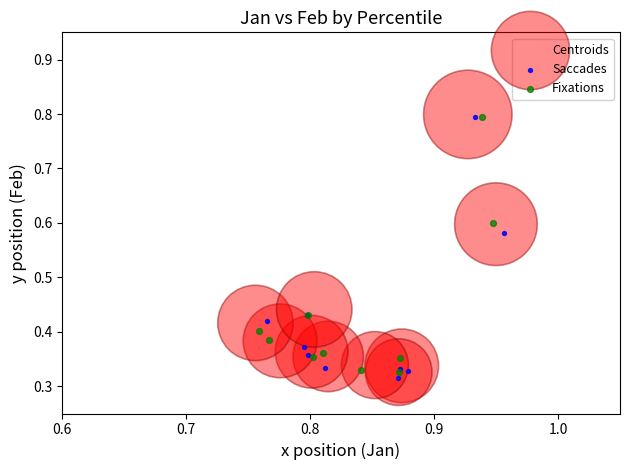

What are all the series names shown in the legend?

Centroids, Saccades, Fixations